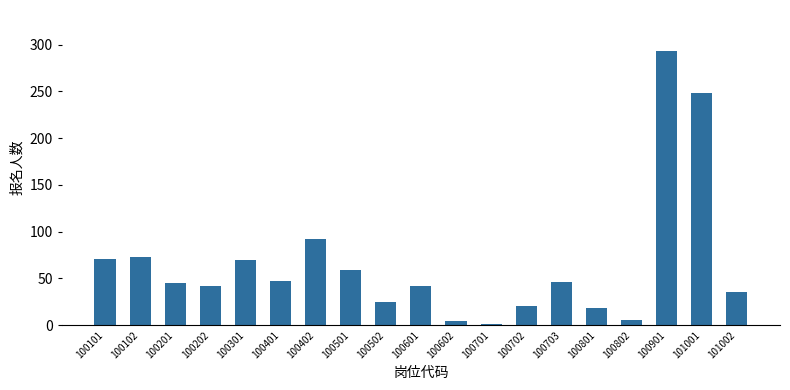

Approximately how many times larger is the value at 100202 compared to 100301?

0.6